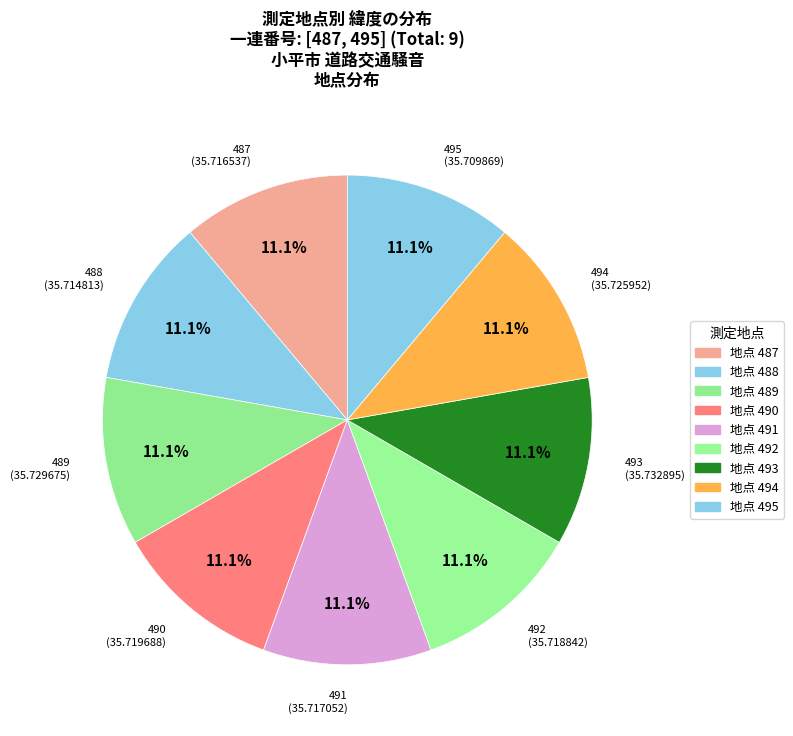

Combined, what portion of the pie is 490 and 487?

22.2%